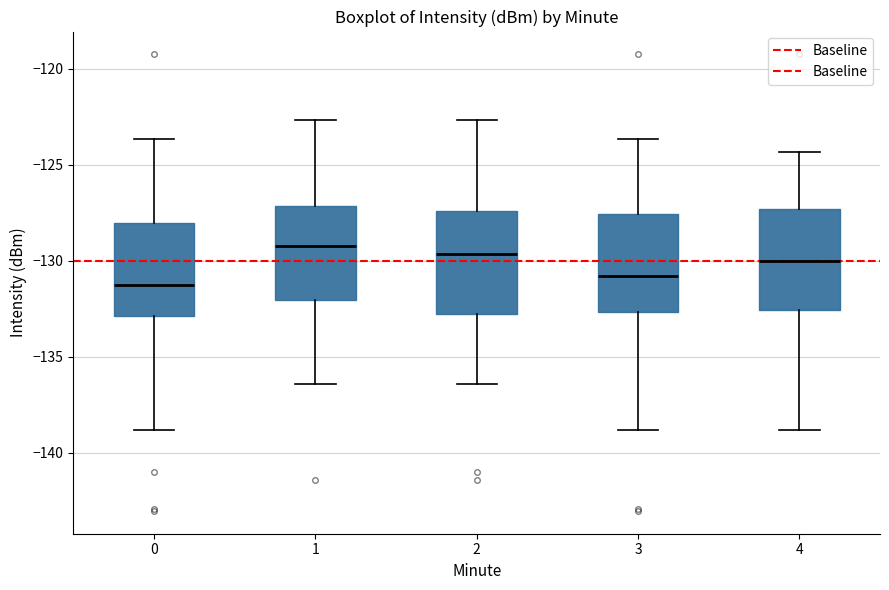

Where is the upper edge of the box at x = 3 on the y-axis? The values are not printed on the chart, so give them approximately, as read against the axis.

-127.5